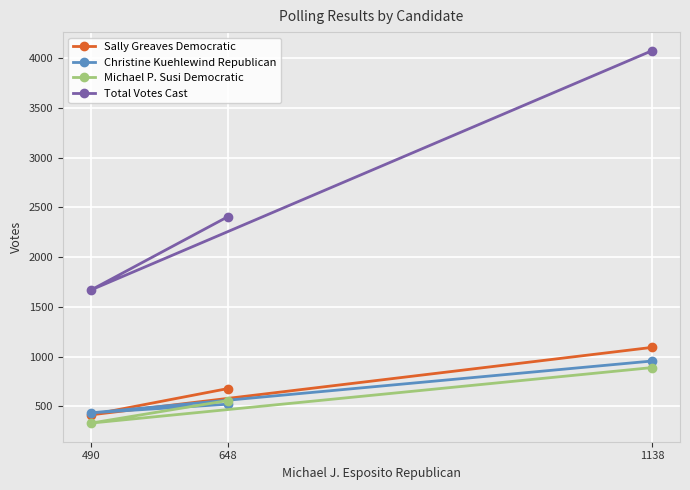

Does the chart display data point markers on the line(s)?

Yes